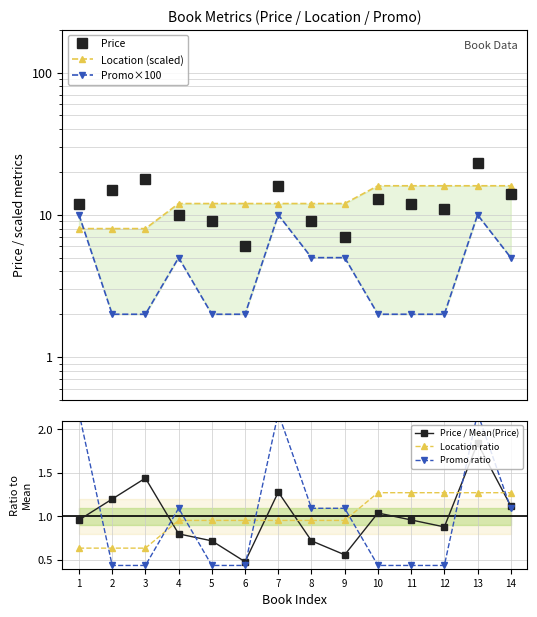

What is the smallest value displayed?

0.4